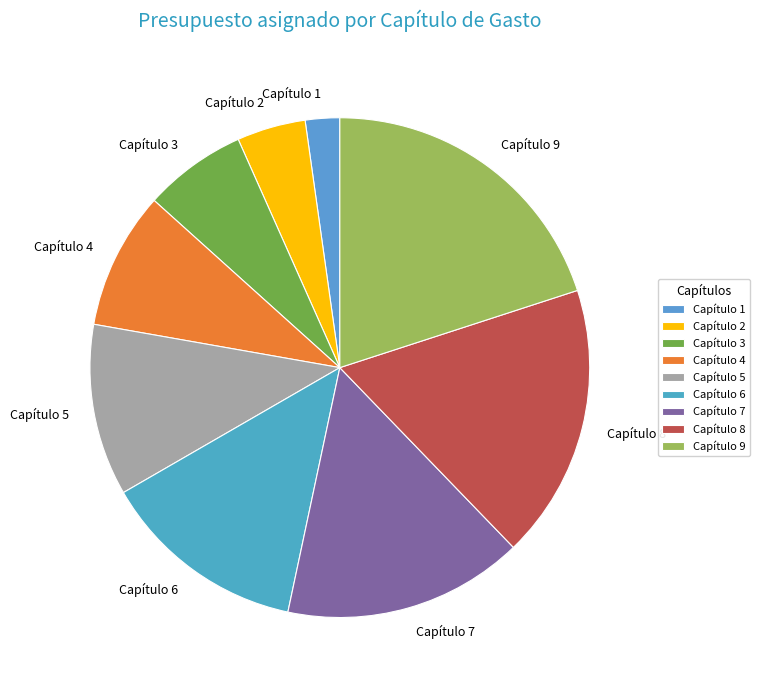

The Capítulo 5 slice represents 11% of the pie. True or false?

True